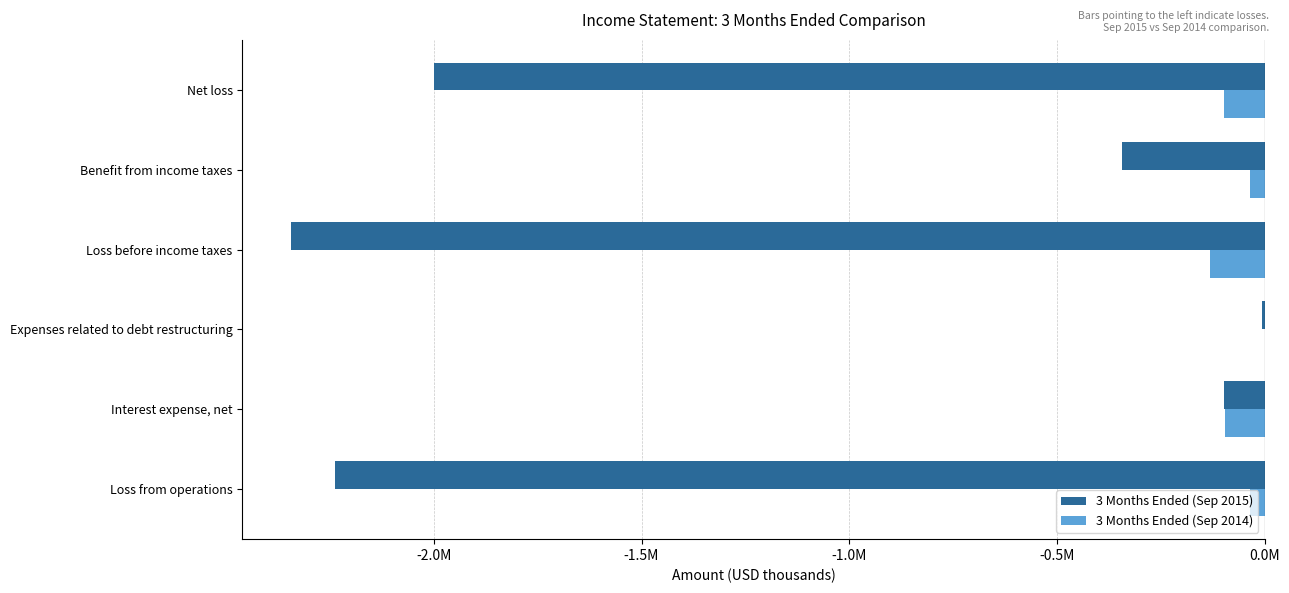

List the series in order of their overall mean, highest first.

3 Months Ended (Sep 2014), 3 Months Ended (Sep 2015)